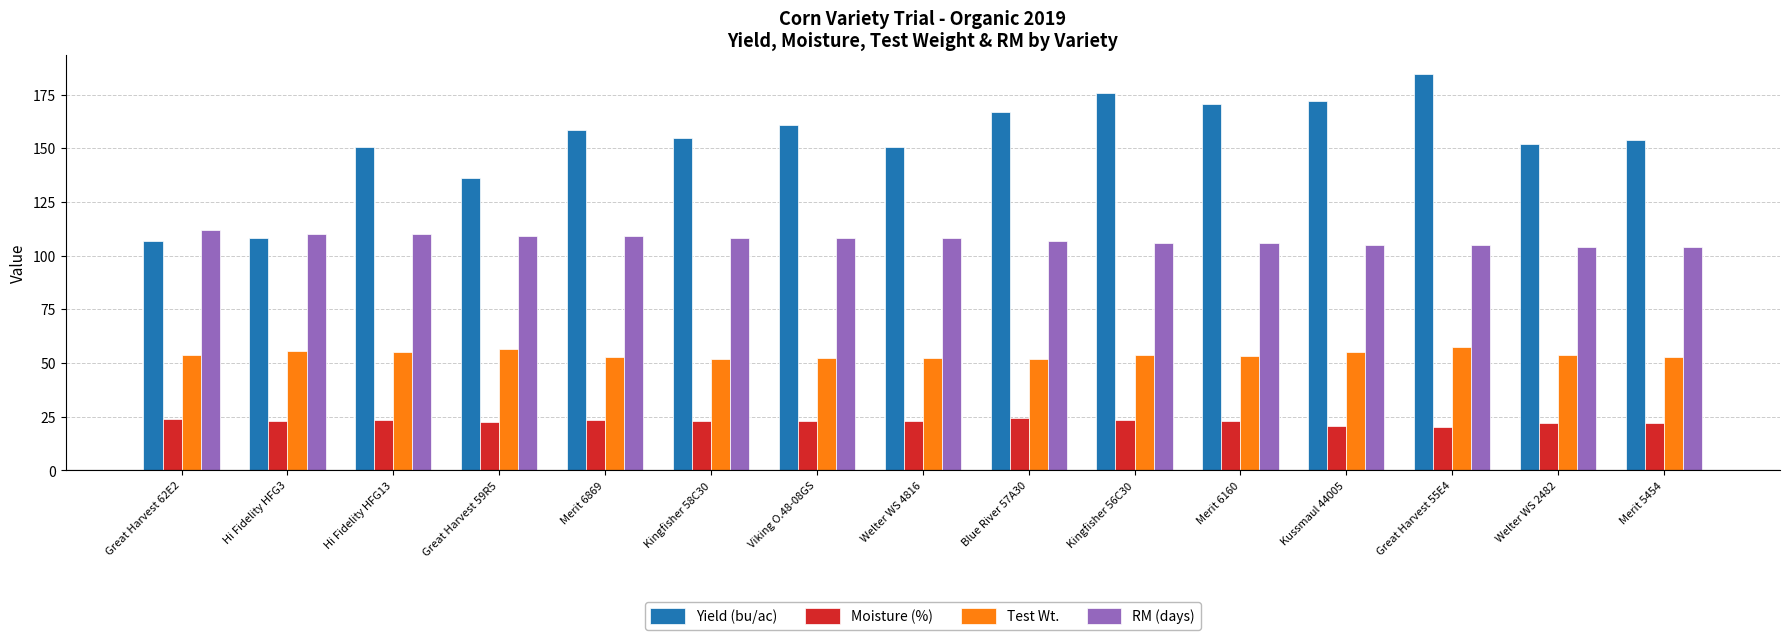

What is the total value across all series at Great Harvest 55E4?

367.2